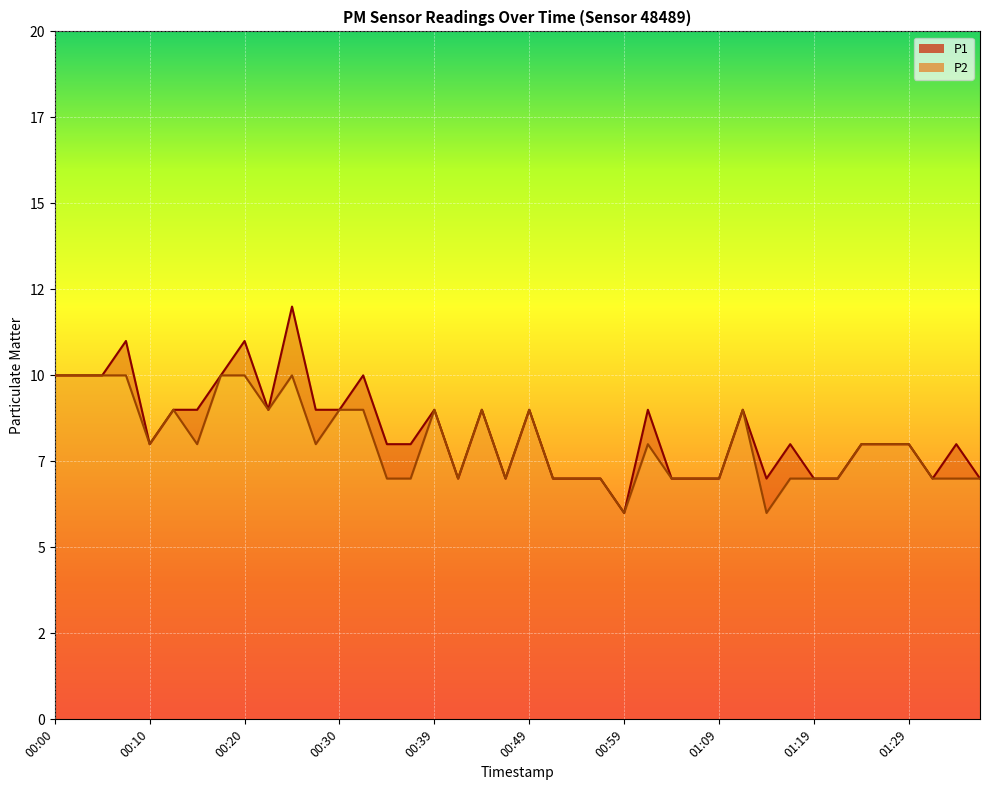

At which category does the chart reach its peak across all series?

00:25